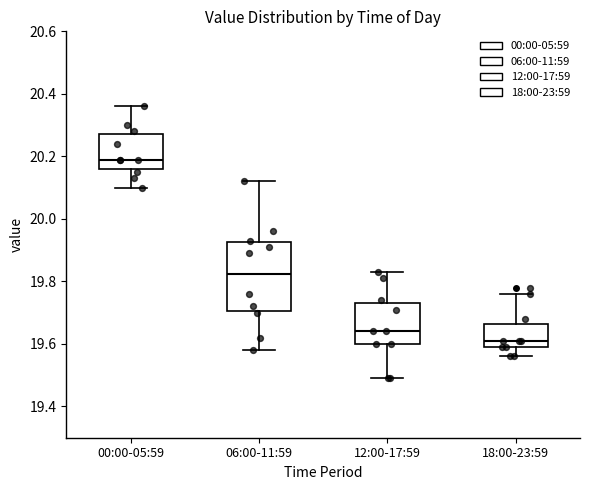

Reading left to right, read every box against the y-axis: the position of its median line, the range the box covers, and the ends of its whiskers. The values are not printed on the chart, so give them approximately, as read against the axis.

00:00-05:59: median 20.20, box 20.16 to 20.28, whiskers 20.10 to 20.36
06:00-11:59: median 19.82, box 19.70 to 19.92, whiskers 19.58 to 20.12
12:00-17:59: median 19.64, box 19.60 to 19.74, whiskers 19.50 to 19.84
18:00-23:59: median 19.62, box 19.60 to 19.66, whiskers 19.56 to 19.76